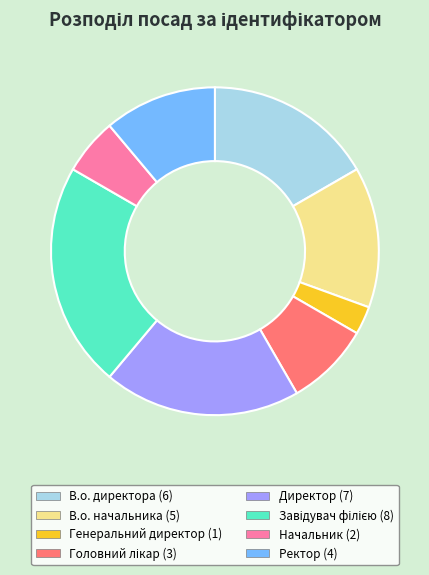

Does Ректор represent more than half of the total?

No